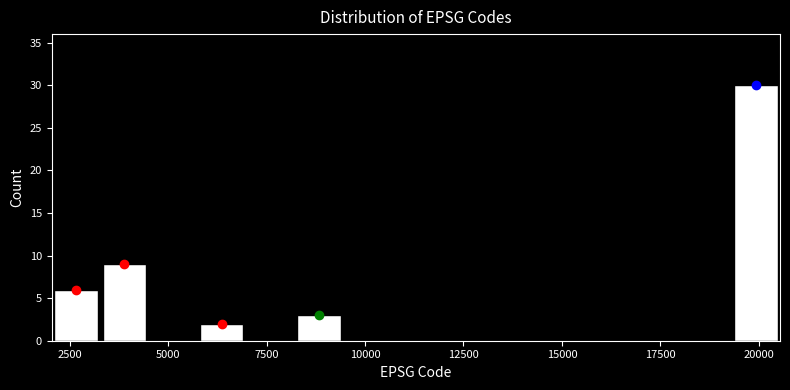

Read against the x-axis, roughly where is the centre of the tallest bar?

20000